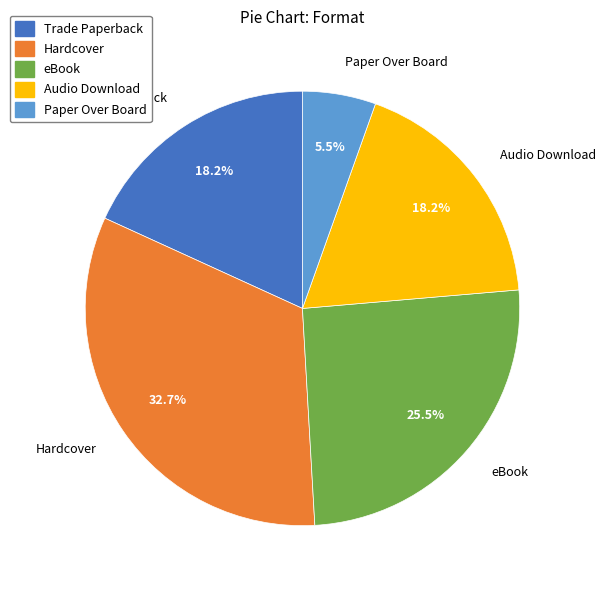

Does Trade Paperback represent more than half of the total?

No